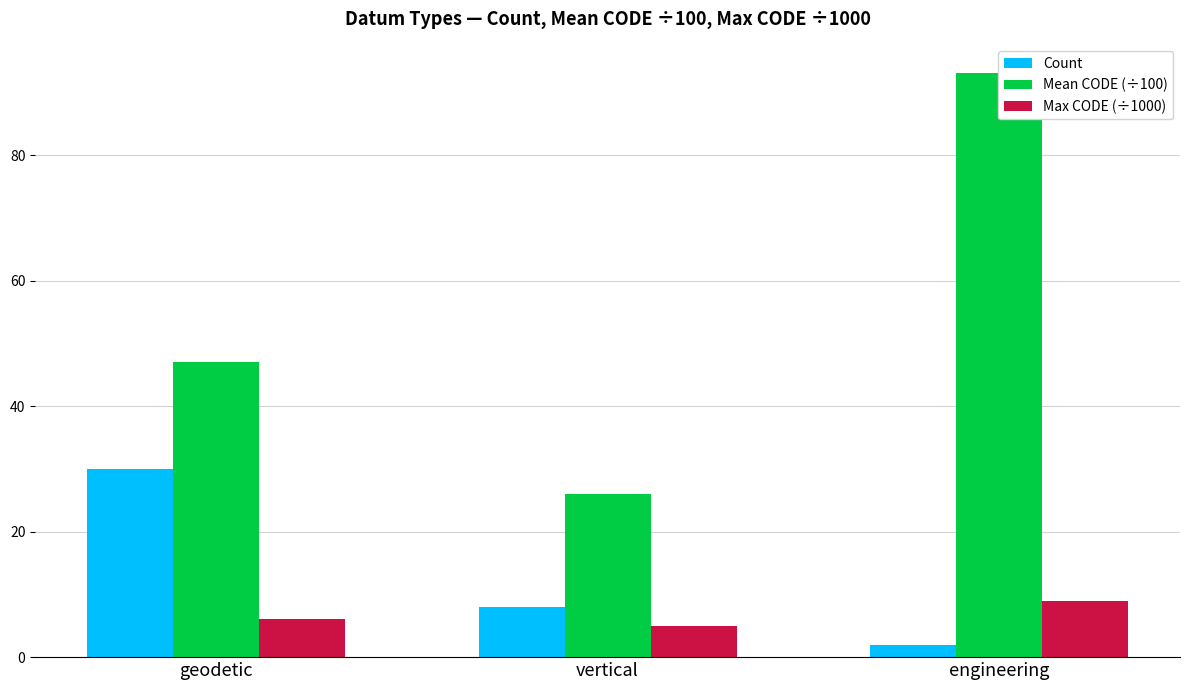

What is the difference between the maximum and minimum values in the Mean CODE (÷100) series?

67